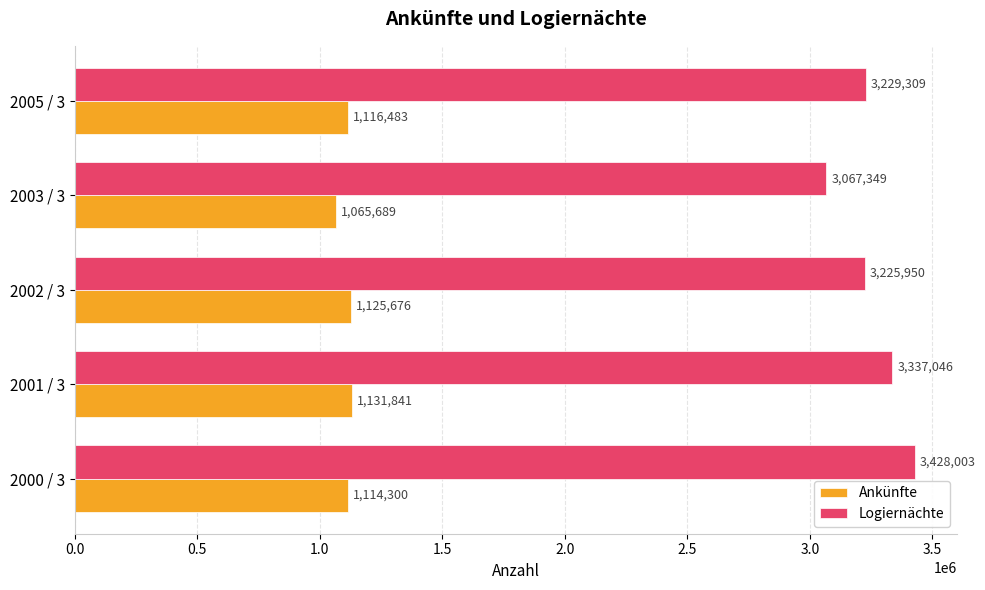

What is the minimum value shown in the chart?

1065689